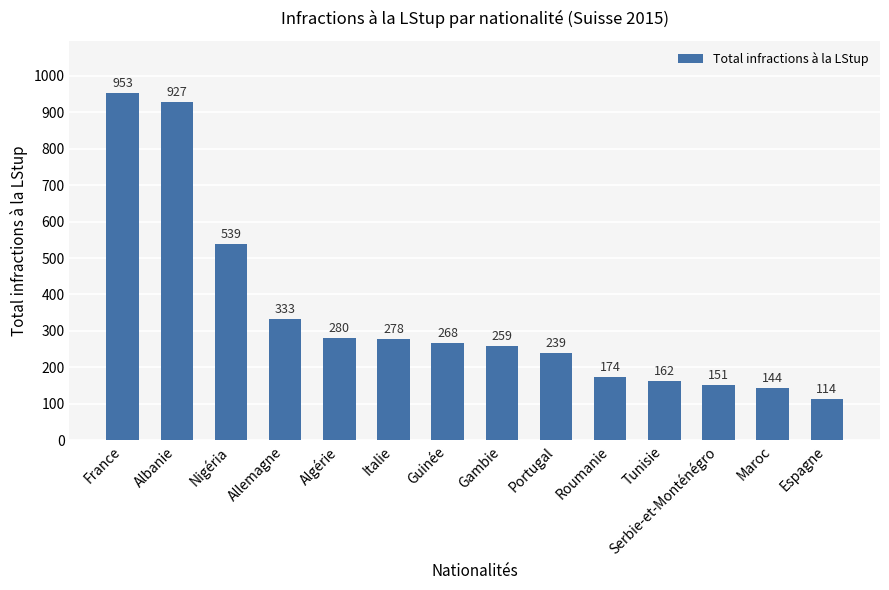

Which label corresponds to the largest value in the chart?

France